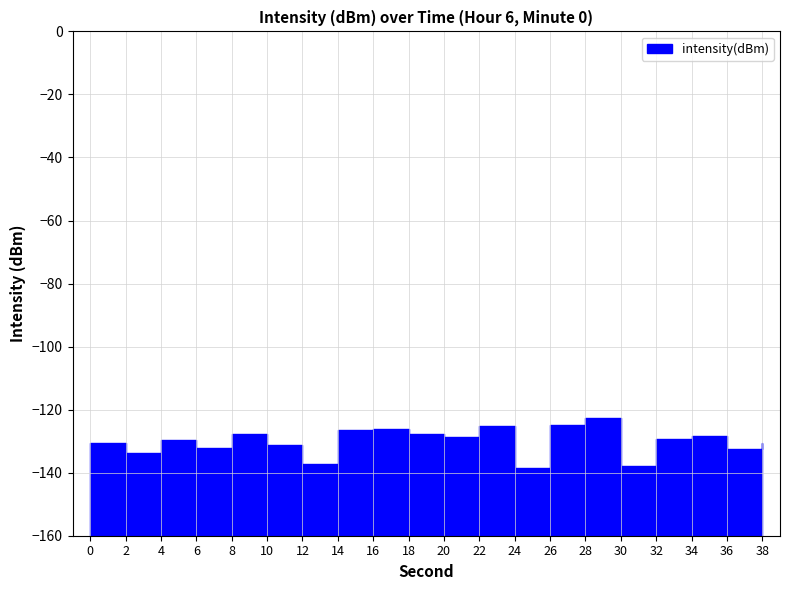

Where is the data nearest to the value -130?

4